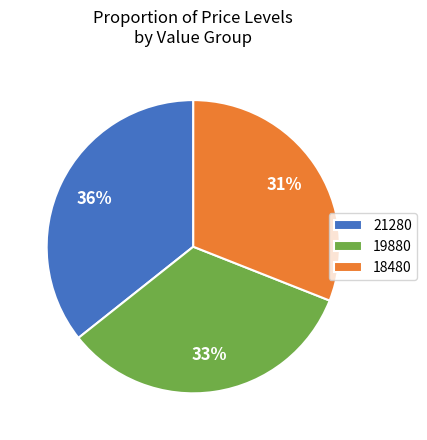

Count the number of slices in the pie.

3